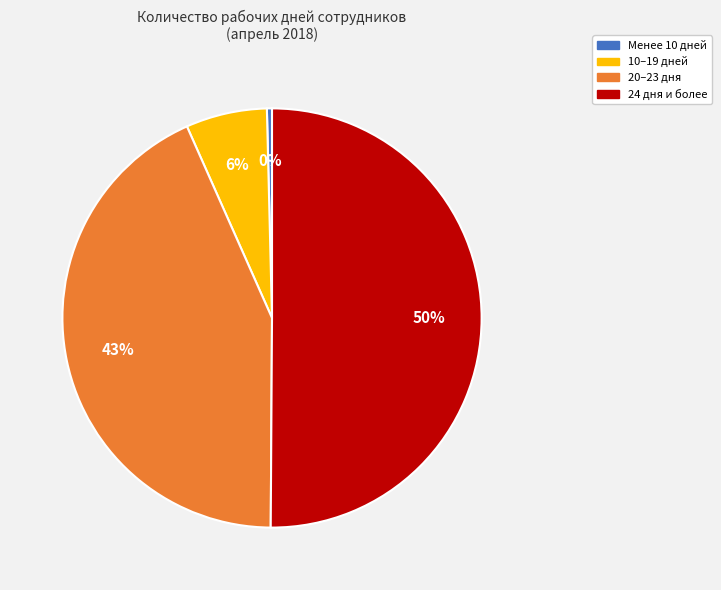

How many segments does this pie chart have?

4